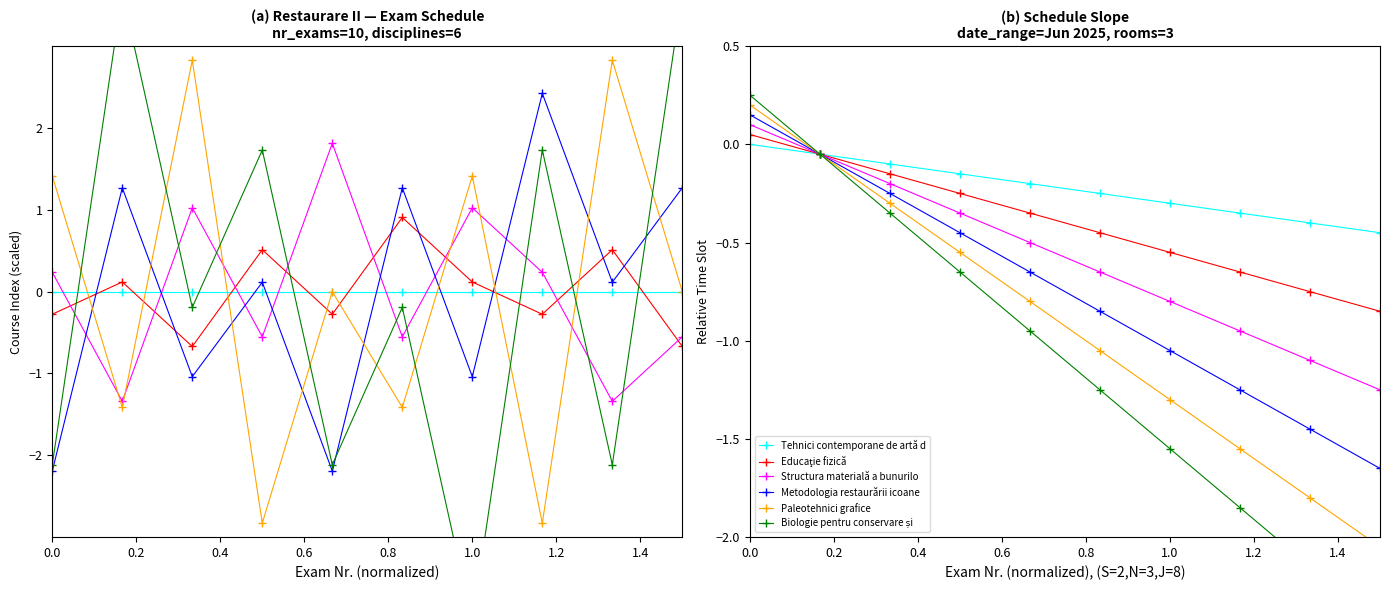

What is the value of the Metodologia restaurării icoane point at the 5th from the left?

-0.6